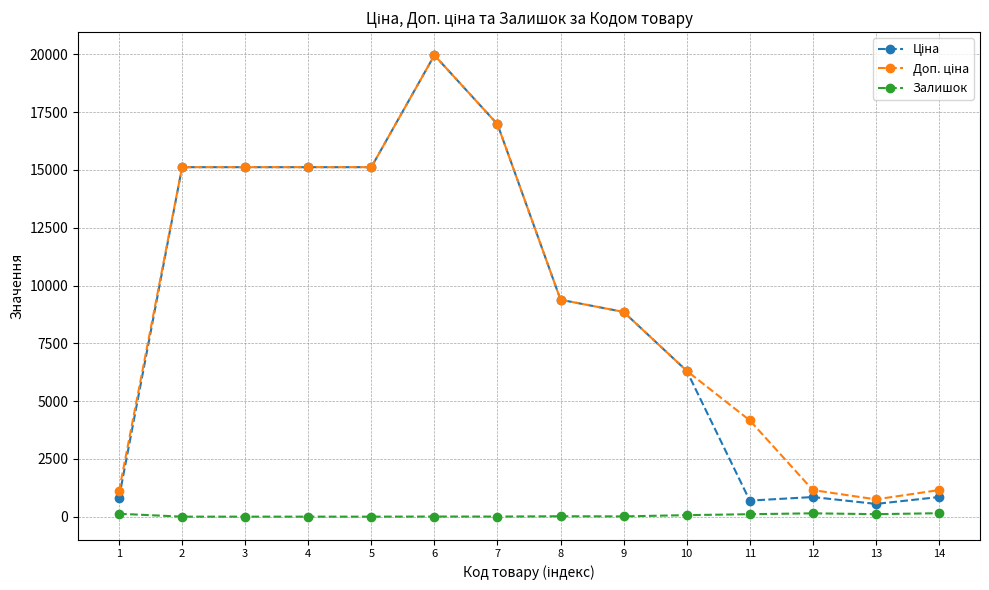

Which label corresponds to the largest value in the chart?

6